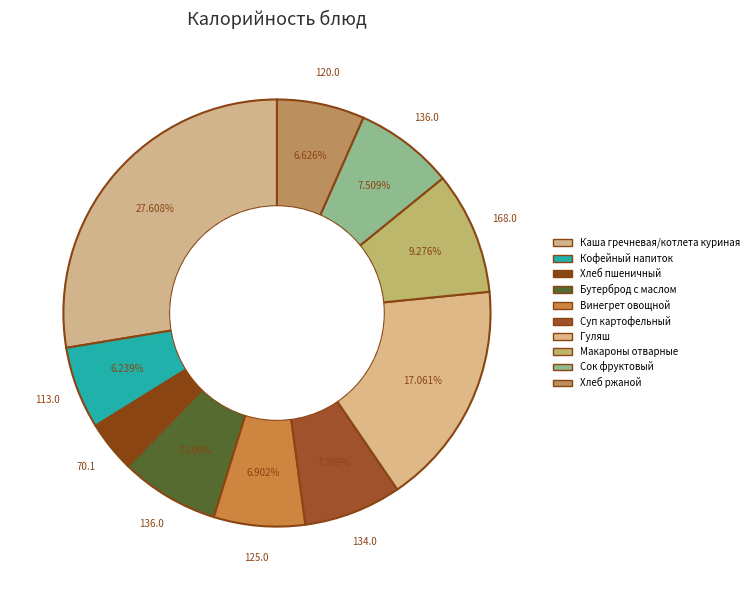

Which category has the biggest portion of the pie?

Каша гречневая/котлета куриная